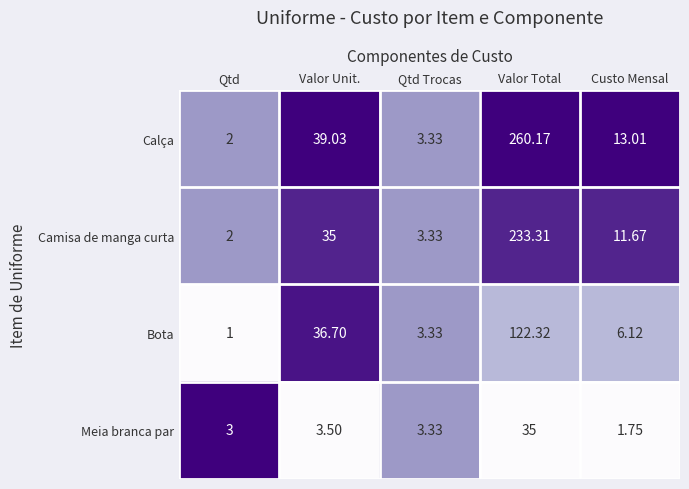

Rank the categories by Camisa de manga curta value from lowest to highest.

Qtd, Qtd Trocas, Custo Mensal, Valor Unit., Valor Total